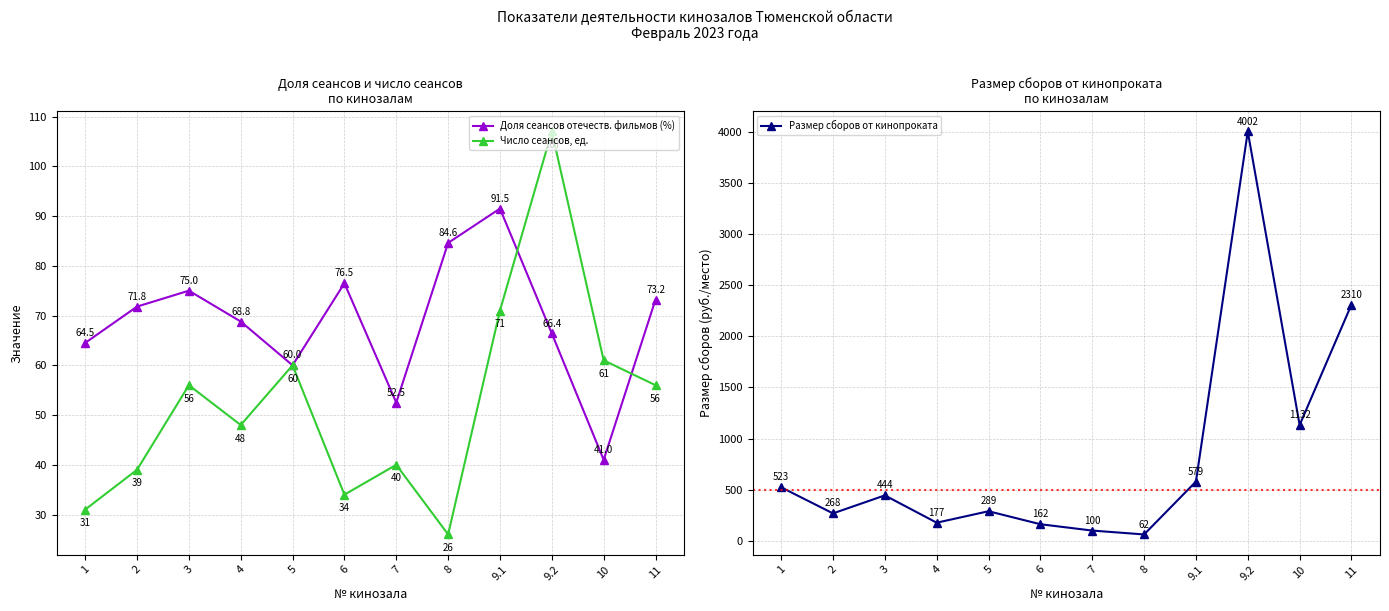

How many categories are shown in the chart?

12